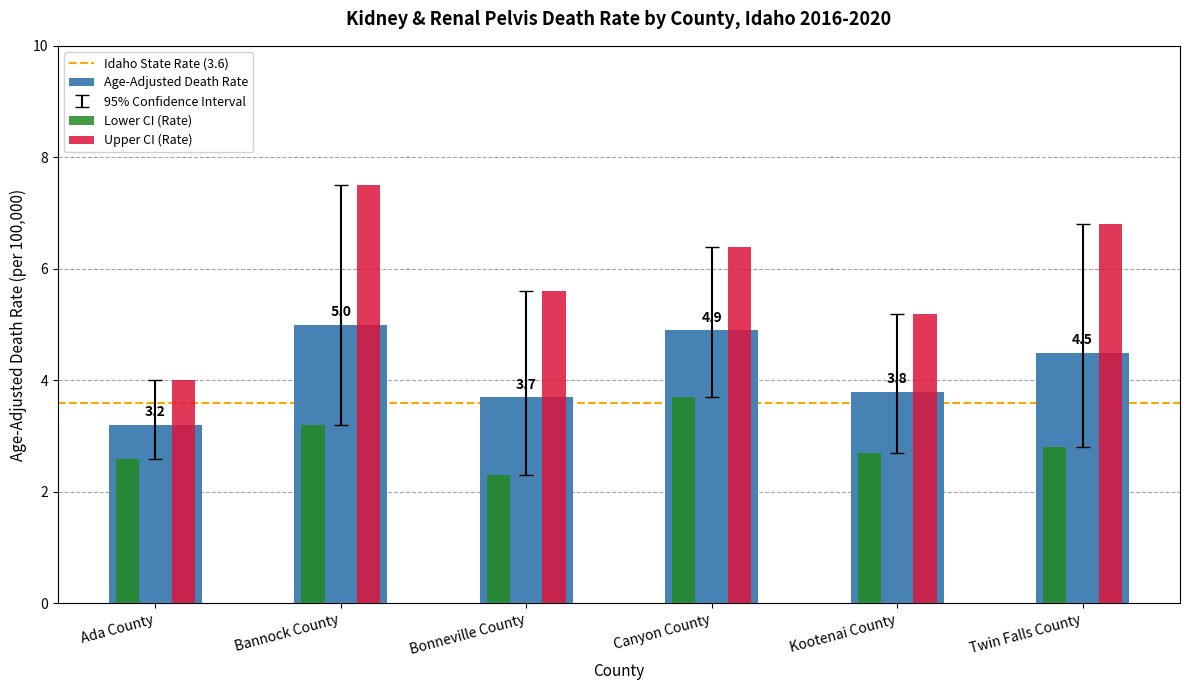

Which category has the highest value in the Upper CI (Rate) series?

Bannock County